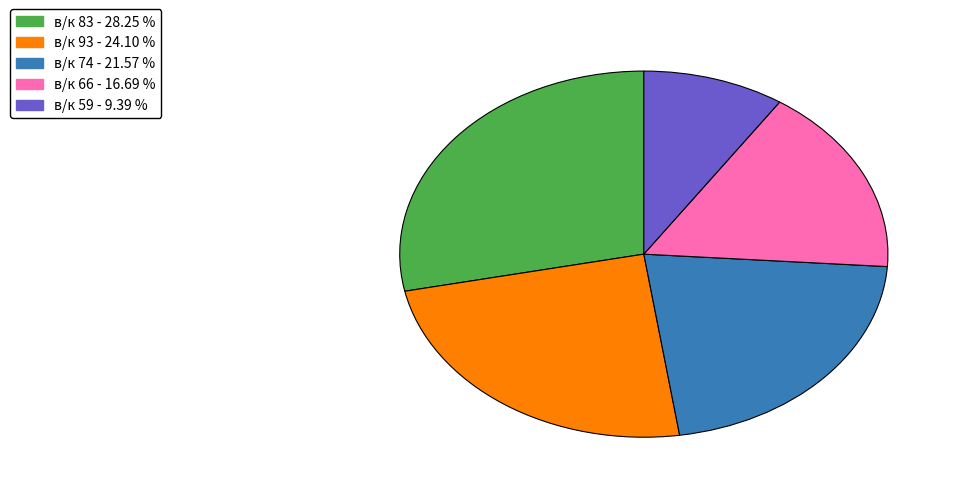

Is there a majority slice in this chart?

No